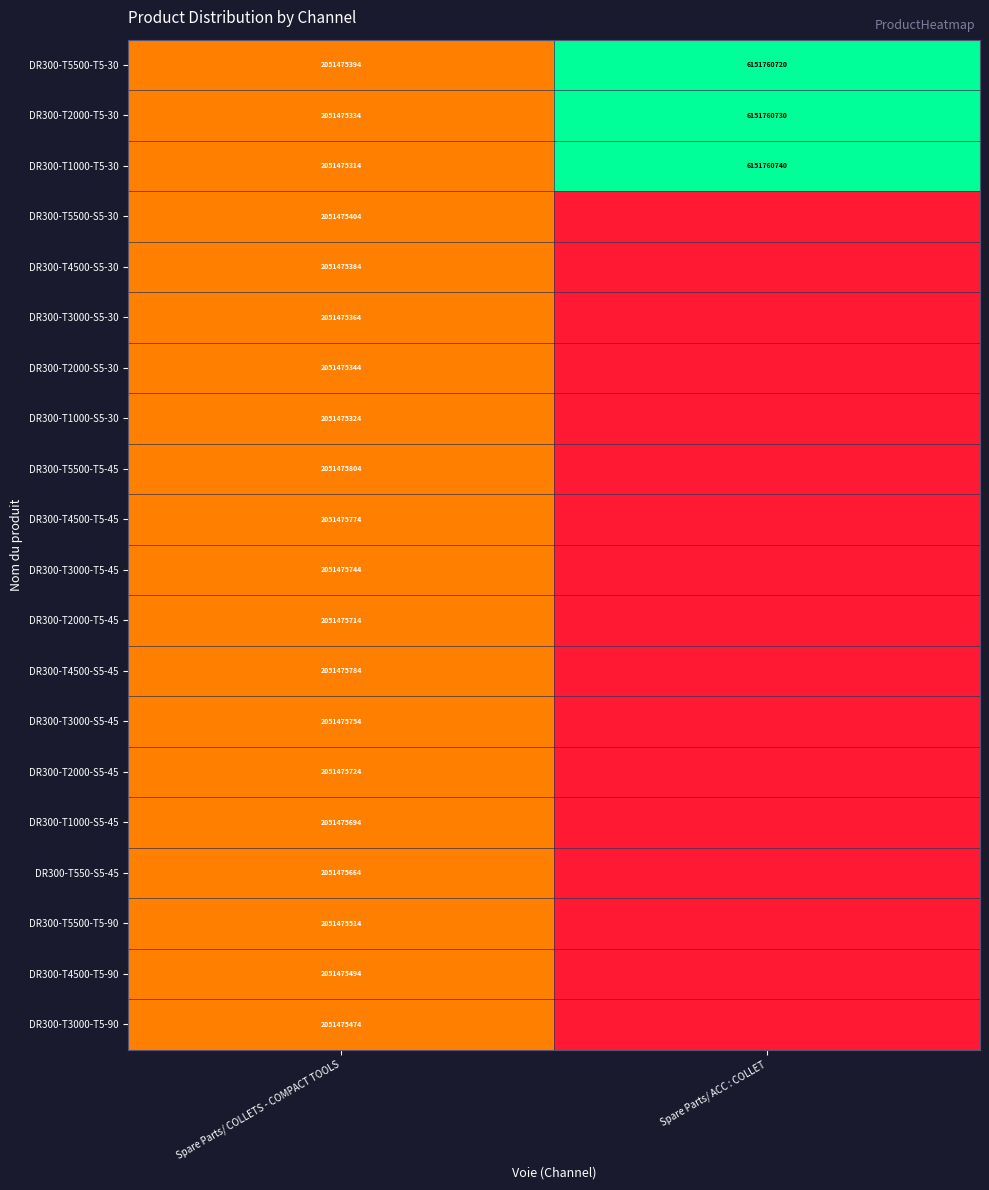

At which category is the sum across all series the highest?

Spare Parts/ COLLETS - COMPACT TOOLS